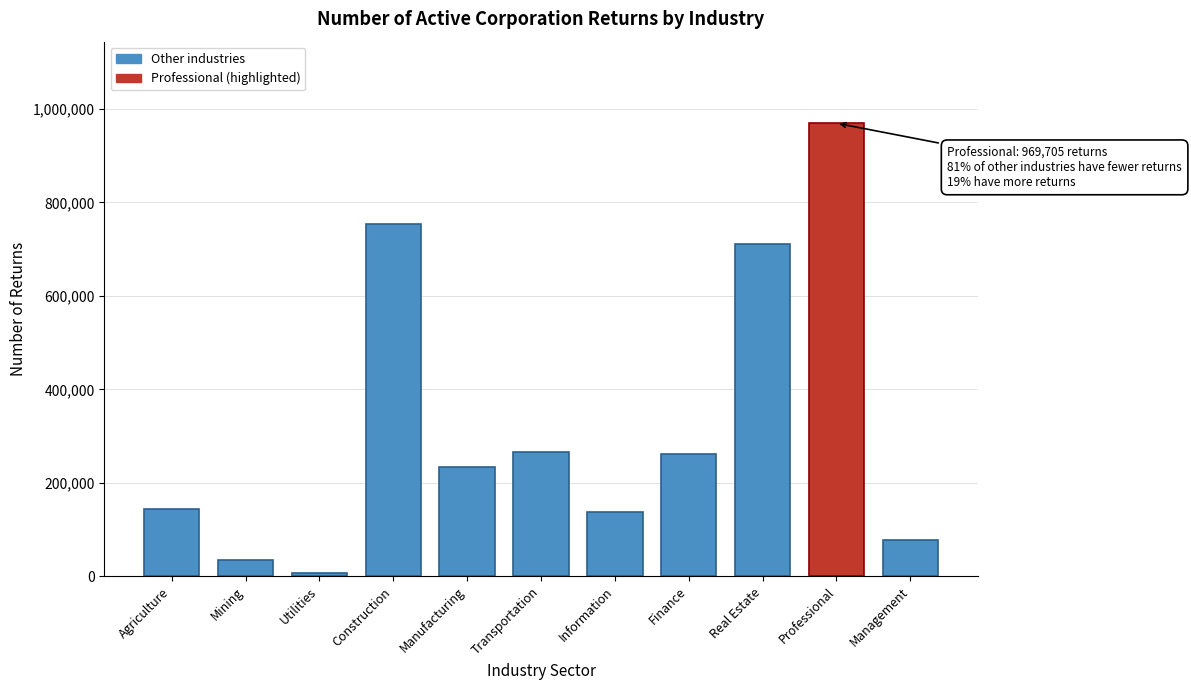

What is the greatest value displayed?

969705